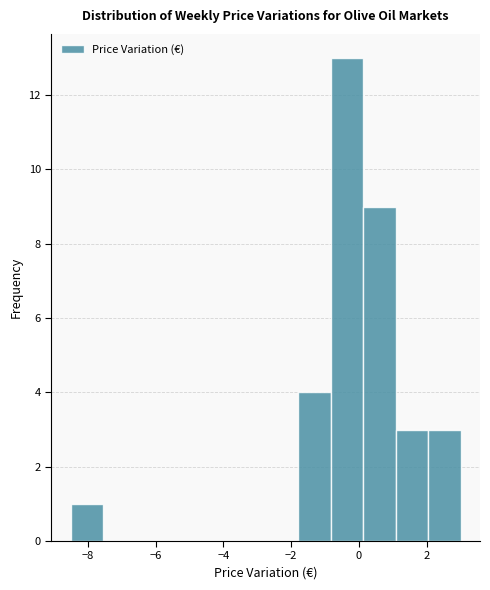

Over which range of the x-axis is the bar tallest?

-0.8 to 0.2